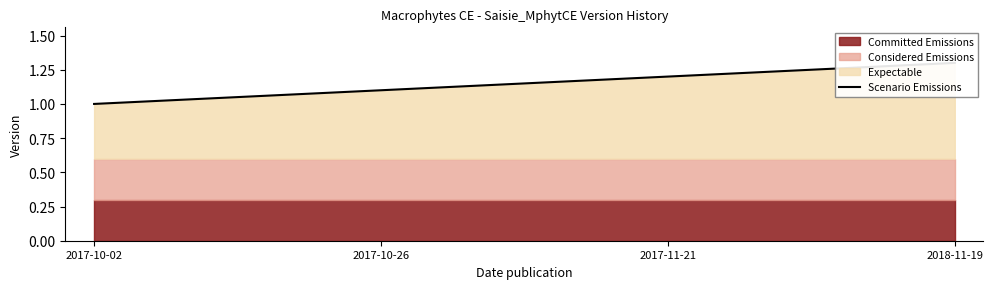

What is the greatest value displayed?

1.3